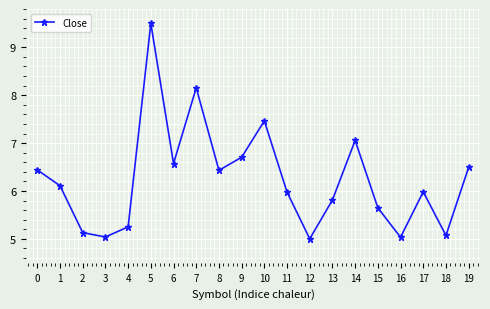

Does the chart display data point markers on the line(s)?

Yes